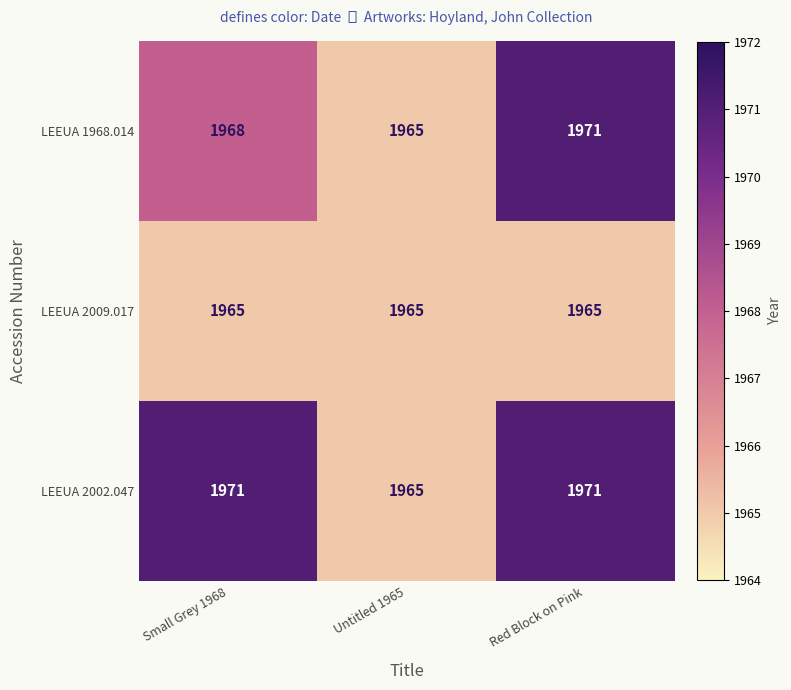

List the series in order of their overall mean, lowest first.

LEEUA 2009.017, LEEUA 1968.014, LEEUA 2002.047